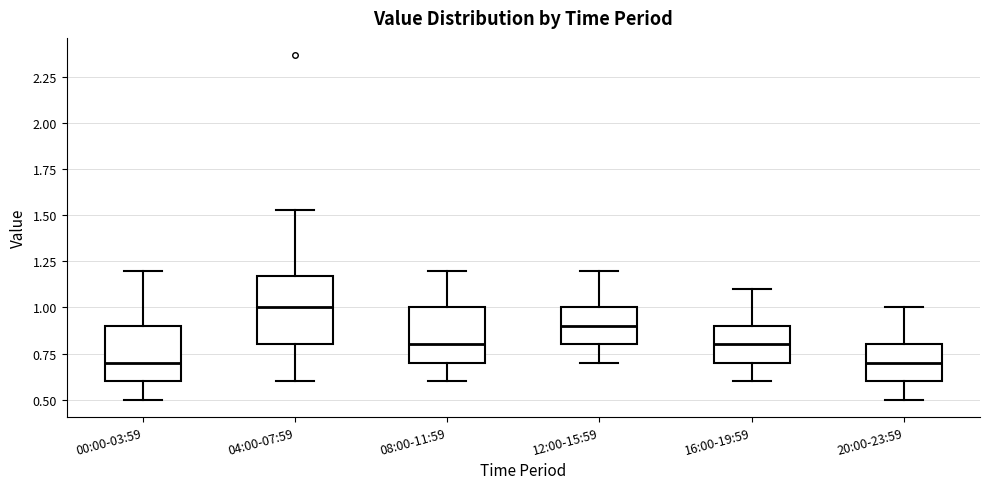

Which box has the highest median line?

04:00-07:59